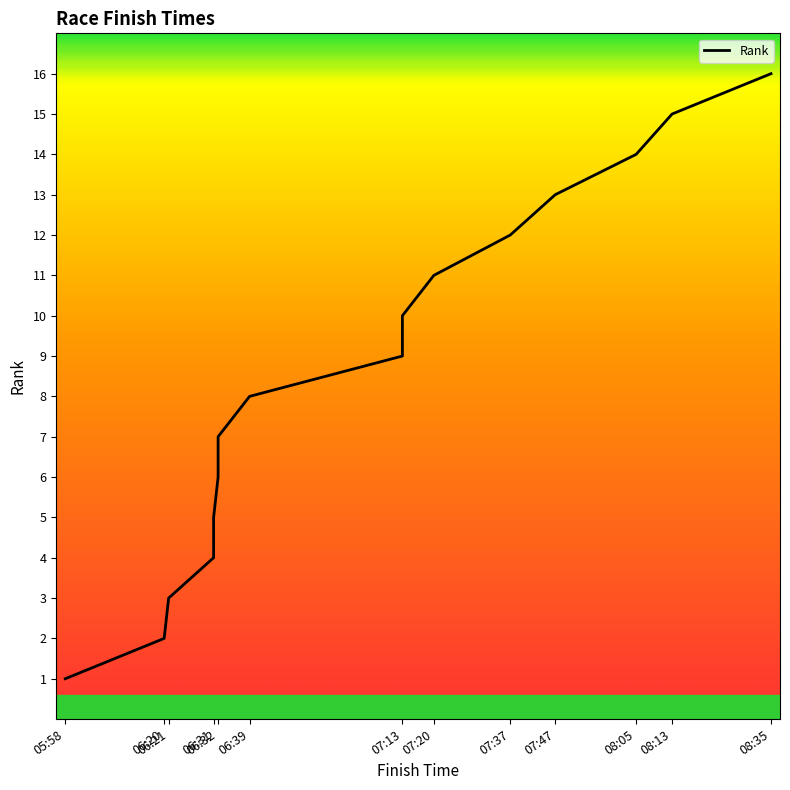

Reading right to left, what are all the values shown in this chart?

08:35=16	08:13=15	08:05=14	07:47=13	07:37=12	07:20=11	07:13=10	07:13=9	06:39=8	06:32=7	06:32=6	06:31=5	06:31=4	06:21=3	06:20=2	05:58=1